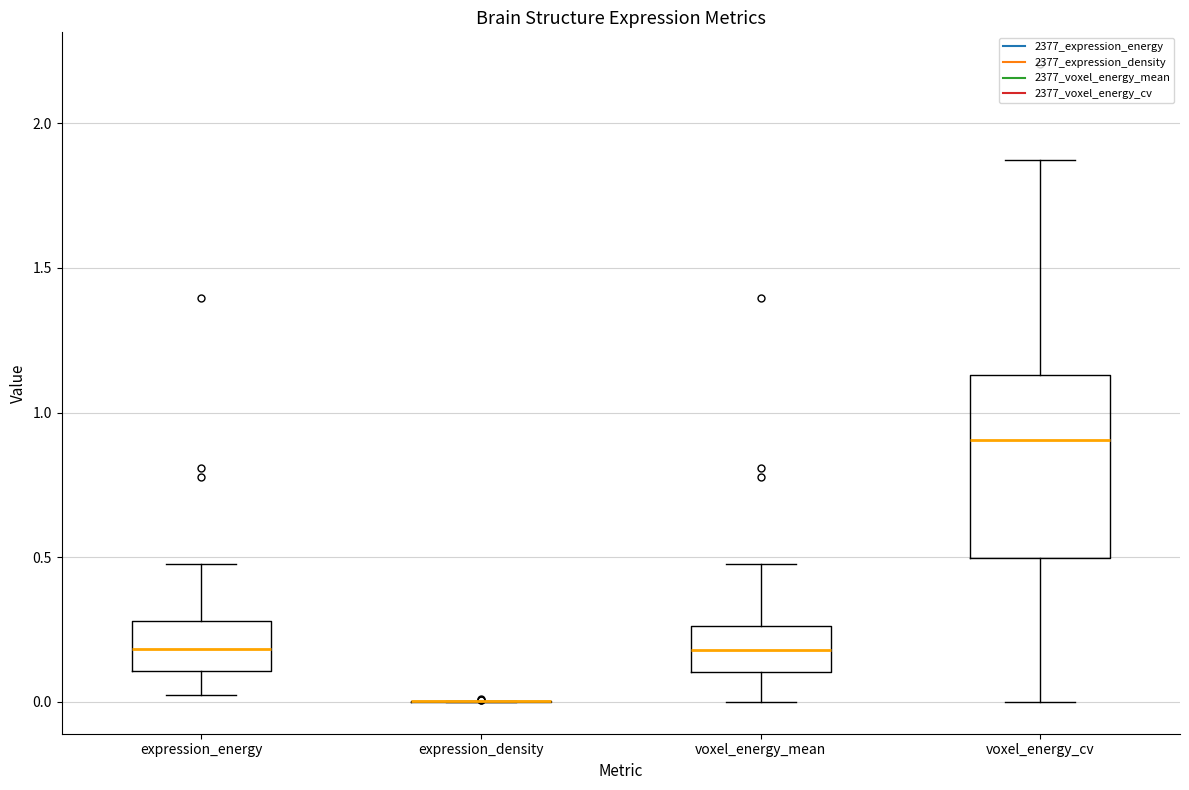

Where does the median line of the box for voxel_energy_mean sit on the y-axis? The values are not printed on the chart, so give them approximately, as read against the axis.

0.20